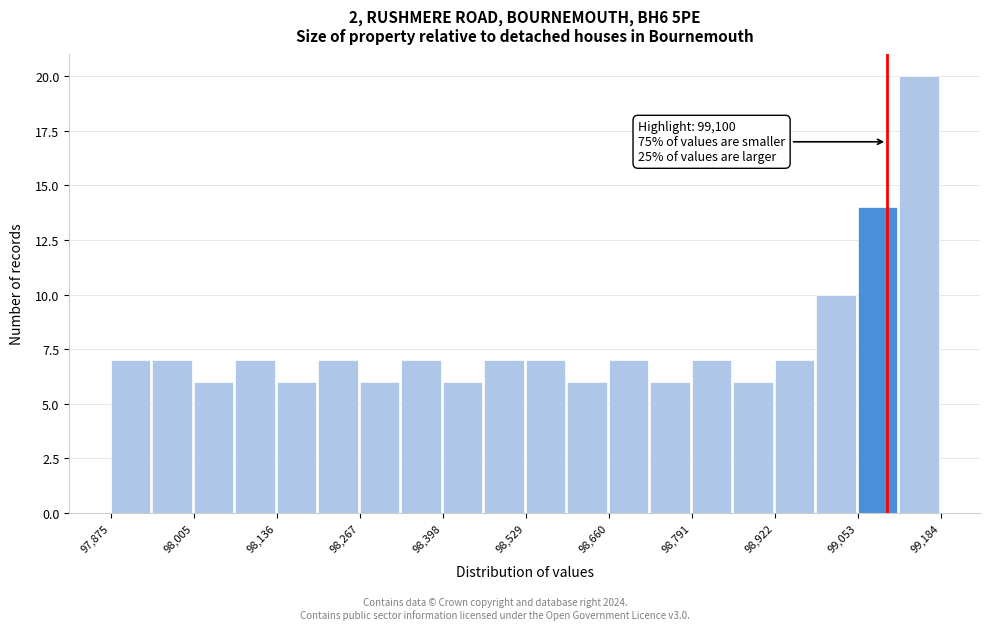

Read against the x-axis, roughly where is the centre of the tallest bar?

99160